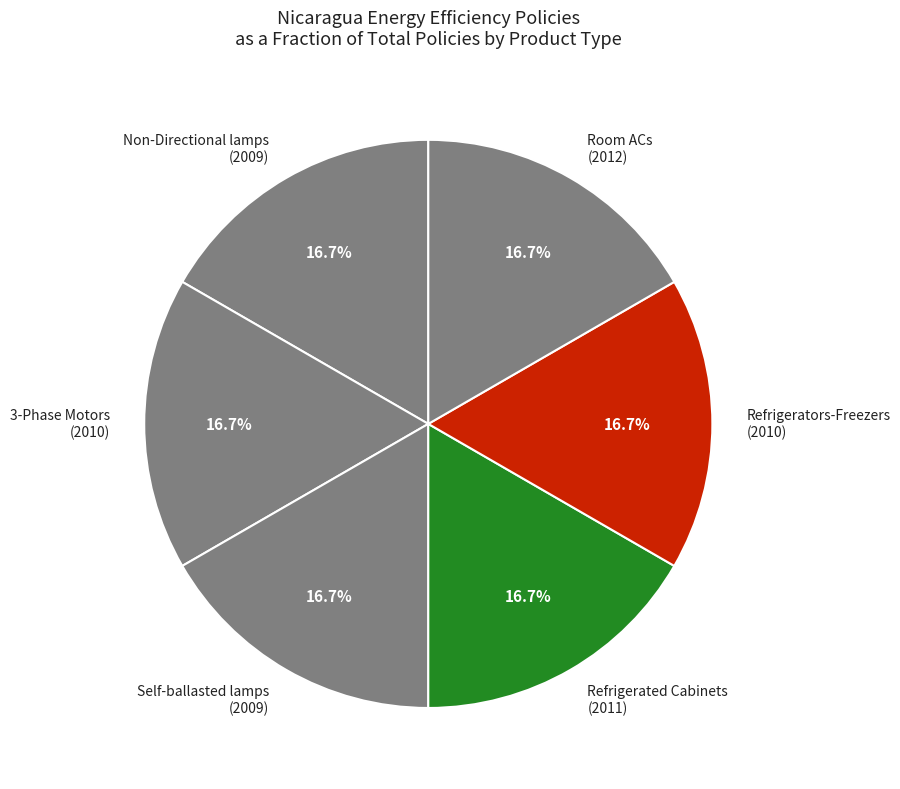

Does any single category account for the majority?

No